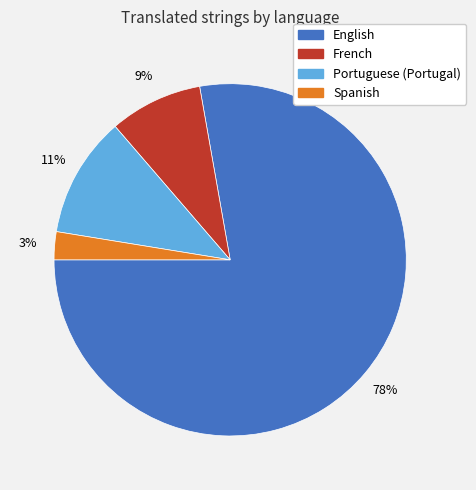

What is the smallest slice in the pie chart?

Spanish